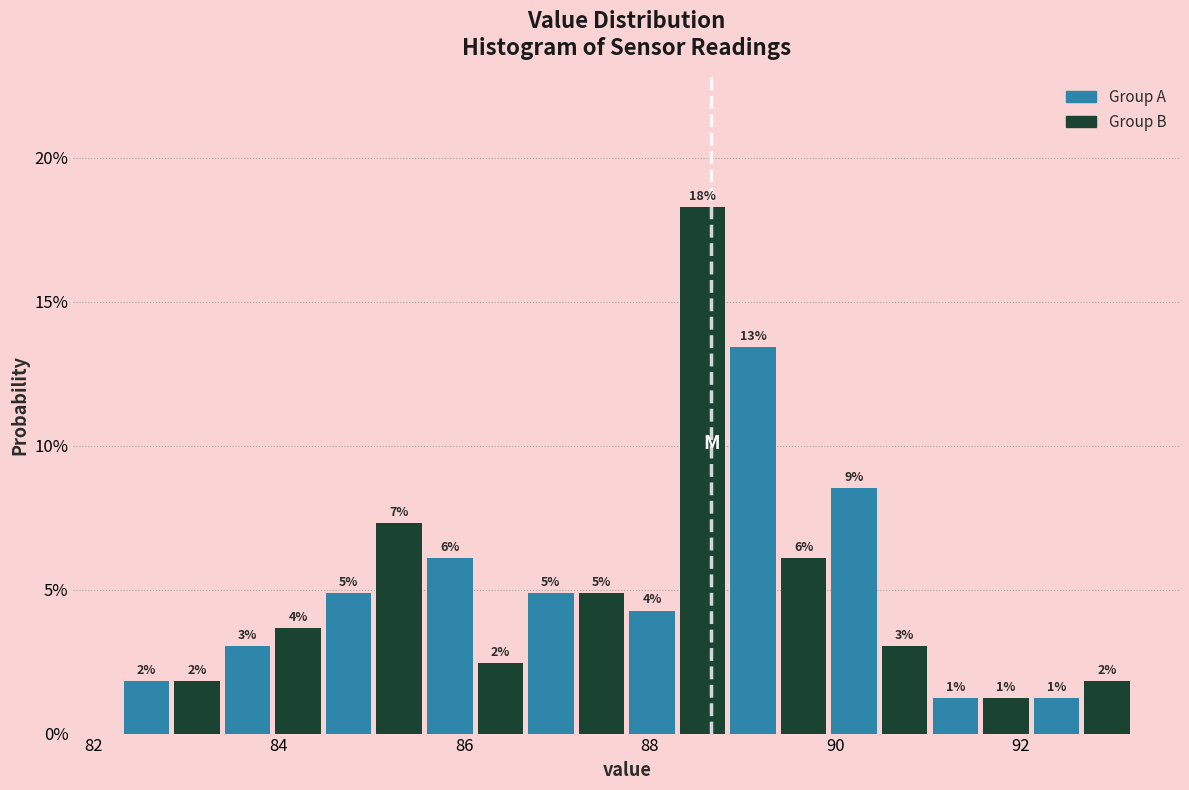

Read against the x-axis, roughly where is the centre of the tallest bar?

88.6